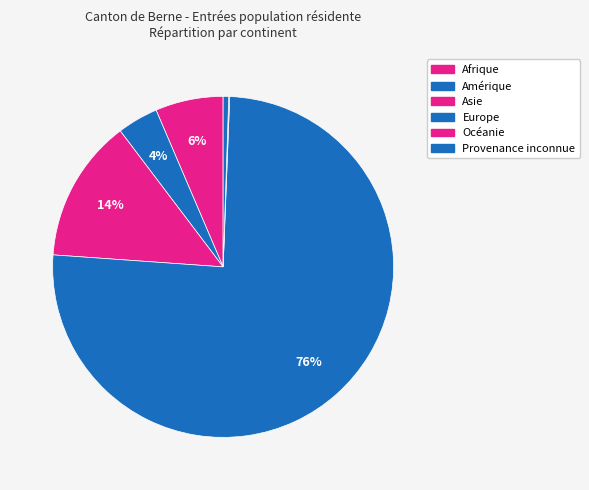

How much of the chart is everything except Amérique?

96.1%